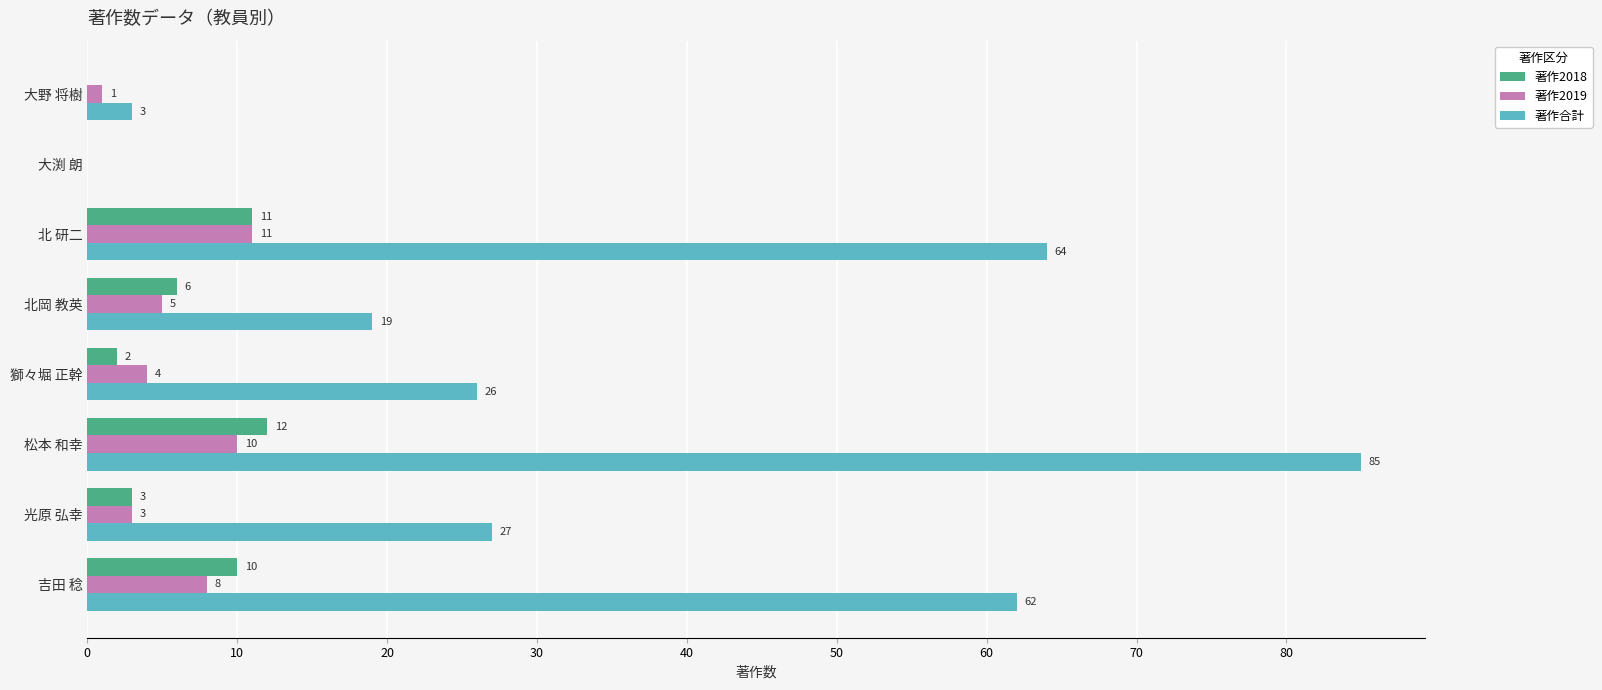

What is the sum of the 著作2019 values at 光原 弘幸 and 松本 和幸?

13